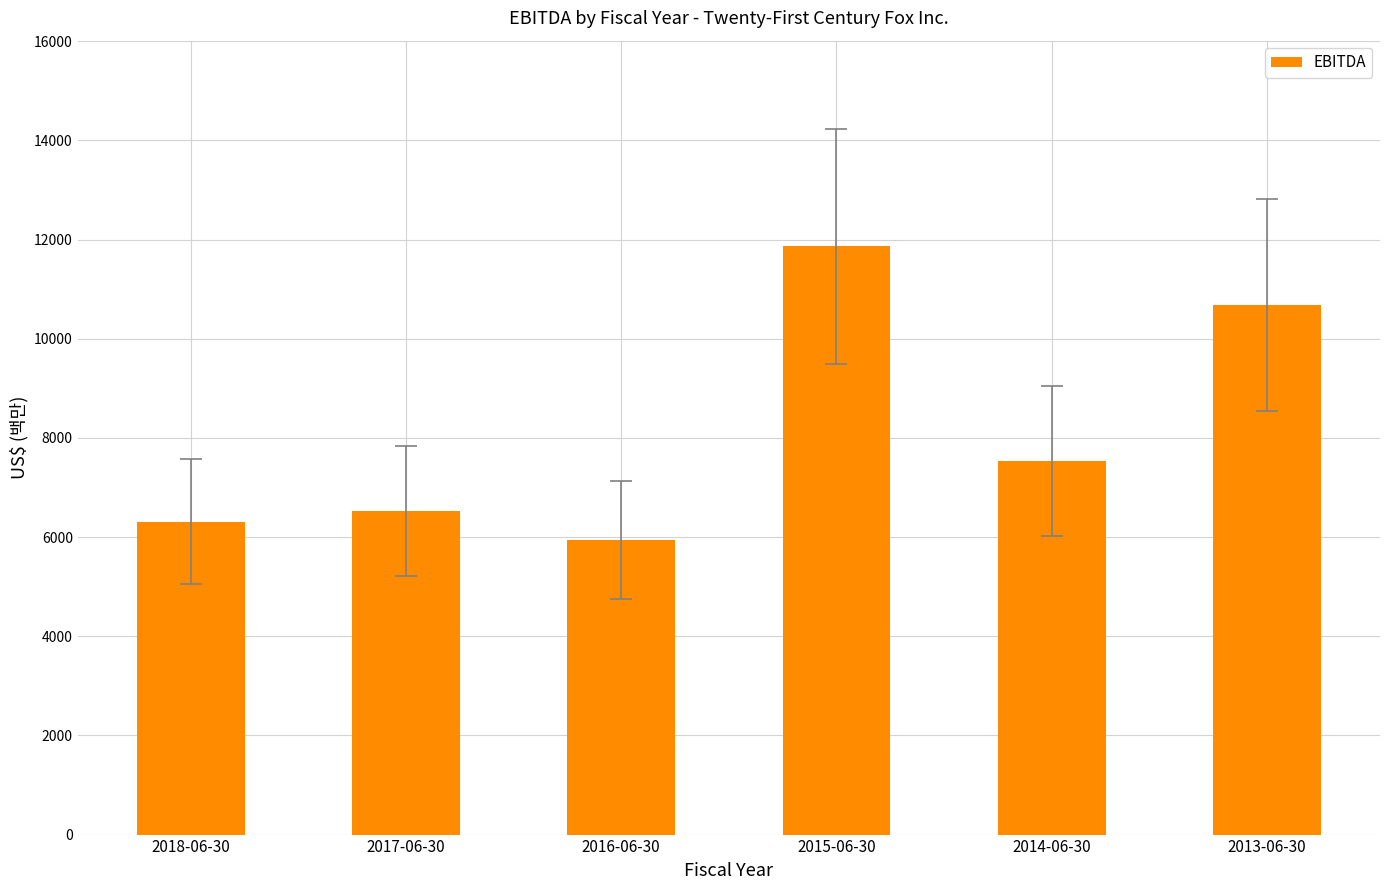

What is the label of the 1st bar from the left?

2018-06-30